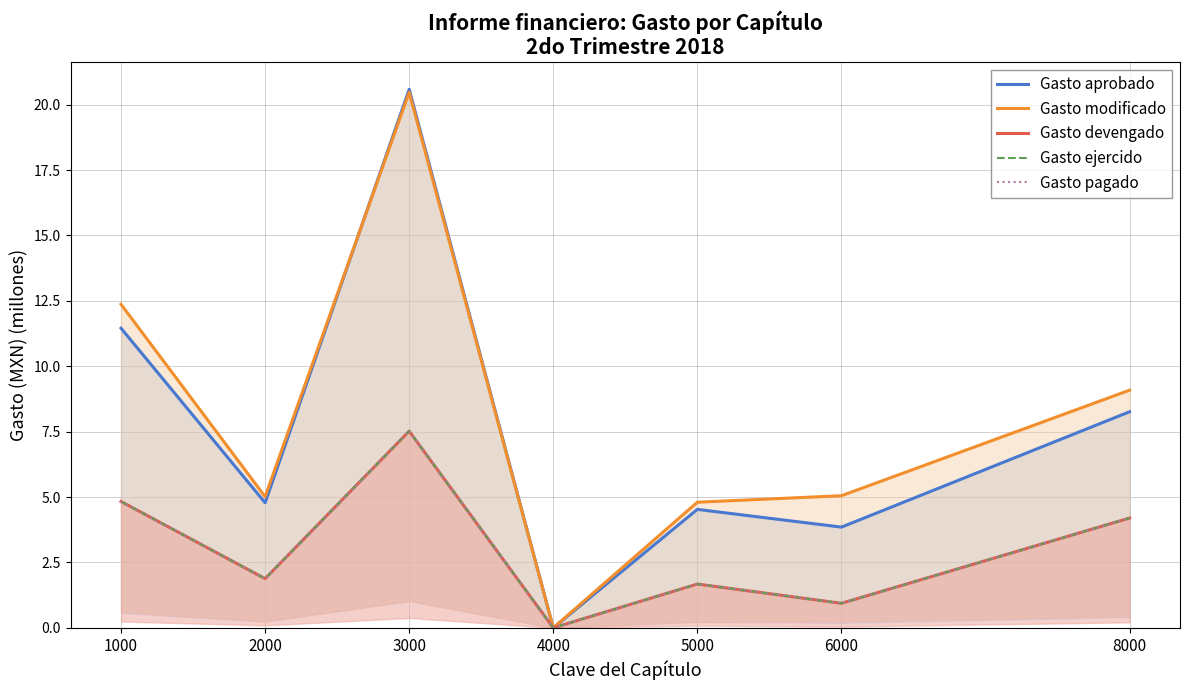

In Gasto devengado, how many points are higher than both neighbors (excluding endpoints)?

2